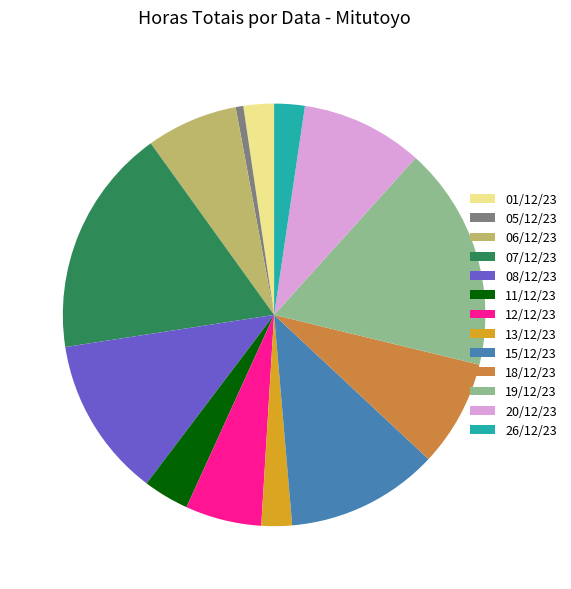

Does any single category account for the majority?

No